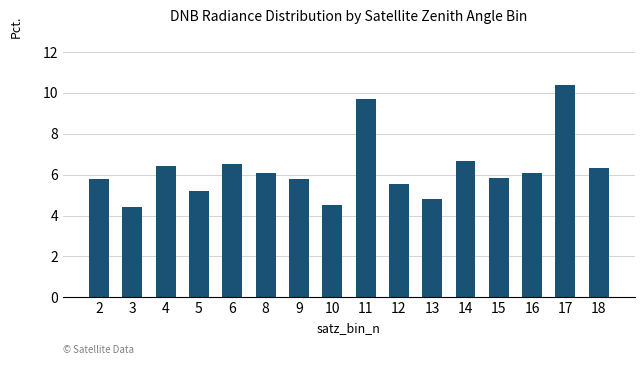

Where does the data first go above 6?

4